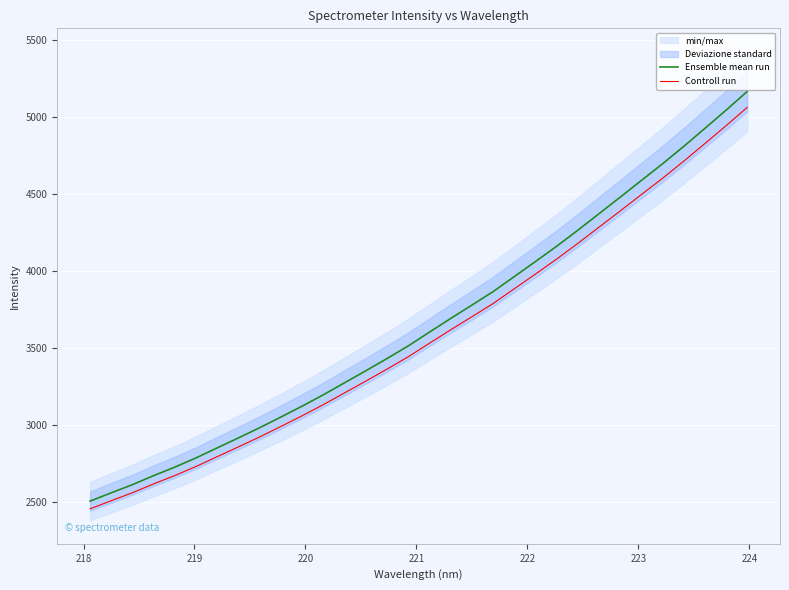

Is this an area chart (filled region under the line)?

No